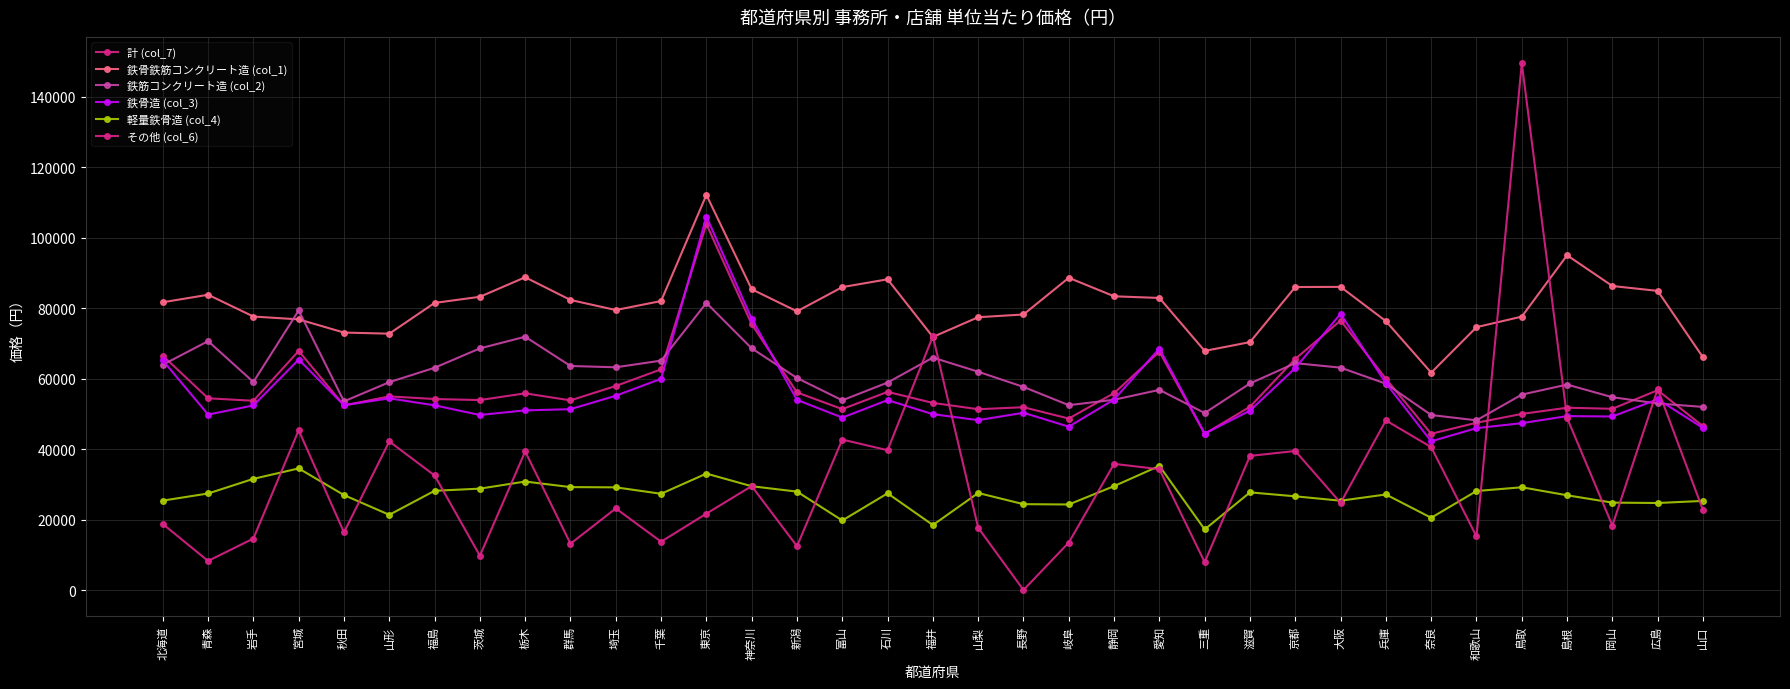

What is the spread (max minus min) of values at 兵庫?

49191